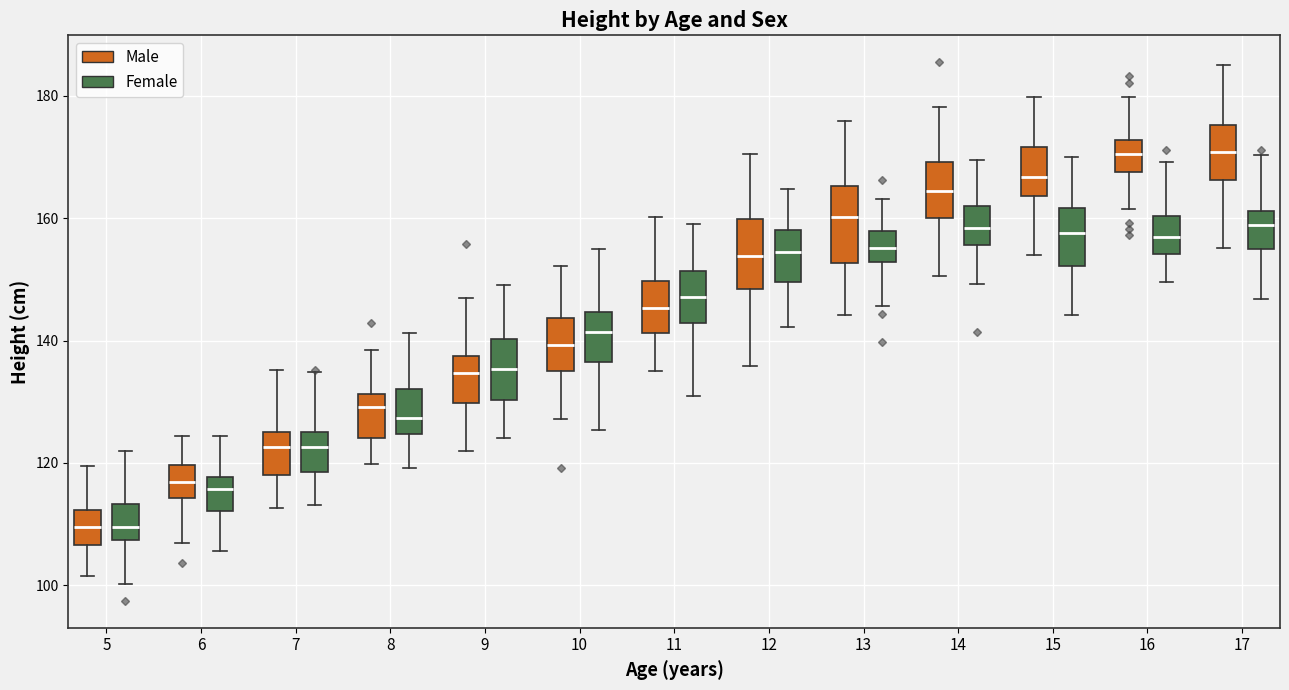

Reading left to right, read every box against the y-axis: the position of its median line, the range the box covers, and the ends of its whiskers. The values are not printed on the chart, so give them approximately, as read against the axis.

5 (Male): median 110, box 106 to 112, whiskers 102 to 120
5 (Female): median 110, box 108 to 114, whiskers 100 to 122
6 (Male): median 116, box 114 to 120, whiskers 106 to 124
6 (Female): median 116, box 112 to 118, whiskers 106 to 124
7 (Male): median 122, box 118 to 126, whiskers 112 to 136
7 (Female): median 122, box 118 to 126, whiskers 114 to 134
8 (Male): median 130, box 124 to 132, whiskers 120 to 138
8 (Female): median 128, box 124 to 132, whiskers 120 to 142
9 (Male): median 134, box 130 to 138, whiskers 122 to 146
9 (Female): median 136, box 130 to 140, whiskers 124 to 150
10 (Male): median 140, box 134 to 144, whiskers 128 to 152
10 (Female): median 142, box 136 to 144, whiskers 126 to 154
11 (Male): median 146, box 142 to 150, whiskers 134 to 160
11 (Female): median 148, box 142 to 152, whiskers 130 to 160
12 (Male): median 154, box 148 to 160, whiskers 136 to 170
12 (Female): median 154, box 150 to 158, whiskers 142 to 164
13 (Male): median 160, box 152 to 166, whiskers 144 to 176
13 (Female): median 156, box 152 to 158, whiskers 146 to 164
14 (Male): median 164, box 160 to 170, whiskers 150 to 178
14 (Female): median 158, box 156 to 162, whiskers 150 to 170
15 (Male): median 166, box 164 to 172, whiskers 154 to 180
15 (Female): median 158, box 152 to 162, whiskers 144 to 170
16 (Male): median 170, box 168 to 172, whiskers 162 to 180
16 (Female): median 156, box 154 to 160, whiskers 150 to 170
17 (Male): median 170, box 166 to 176, whiskers 156 to 186
17 (Female): median 158, box 154 to 162, whiskers 146 to 170